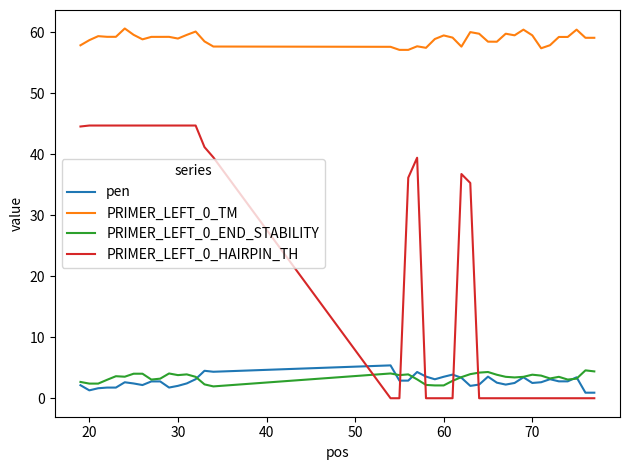

True or false: PRIMER_LEFT_0_HAIRPIN_TH and PRIMER_LEFT_0_TM cross at least once.

False